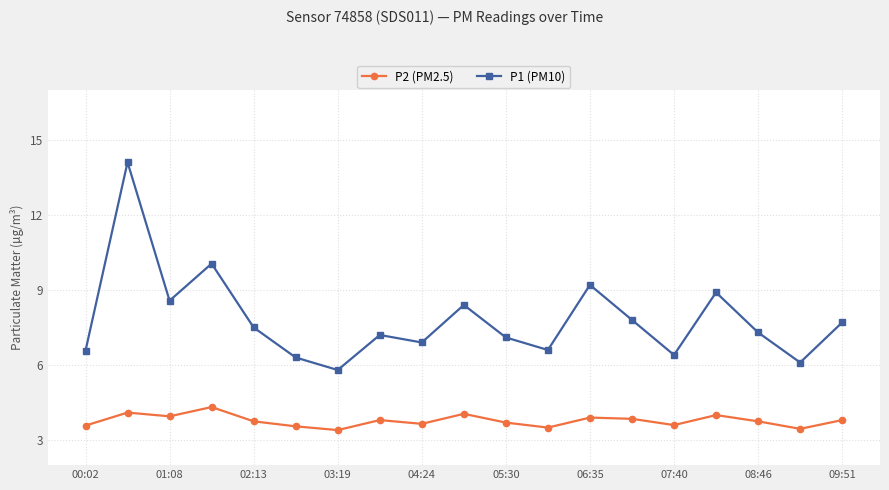

What is the minimum value shown in the chart?

3.4